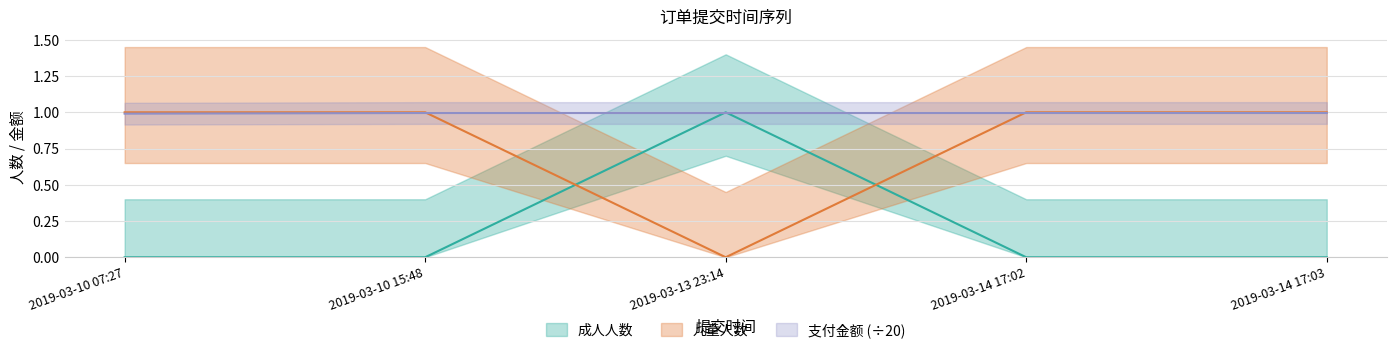

True or false: 成人人数 has a value of -0.4 at 2019-03-10 15:48.

False